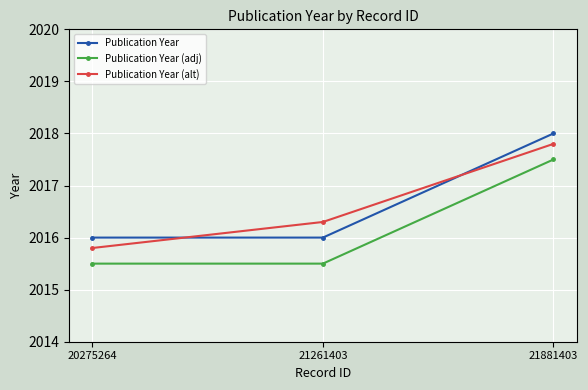

List the series in order of their peak value, lowest first.

Publication Year (adj), Publication Year (alt), Publication Year